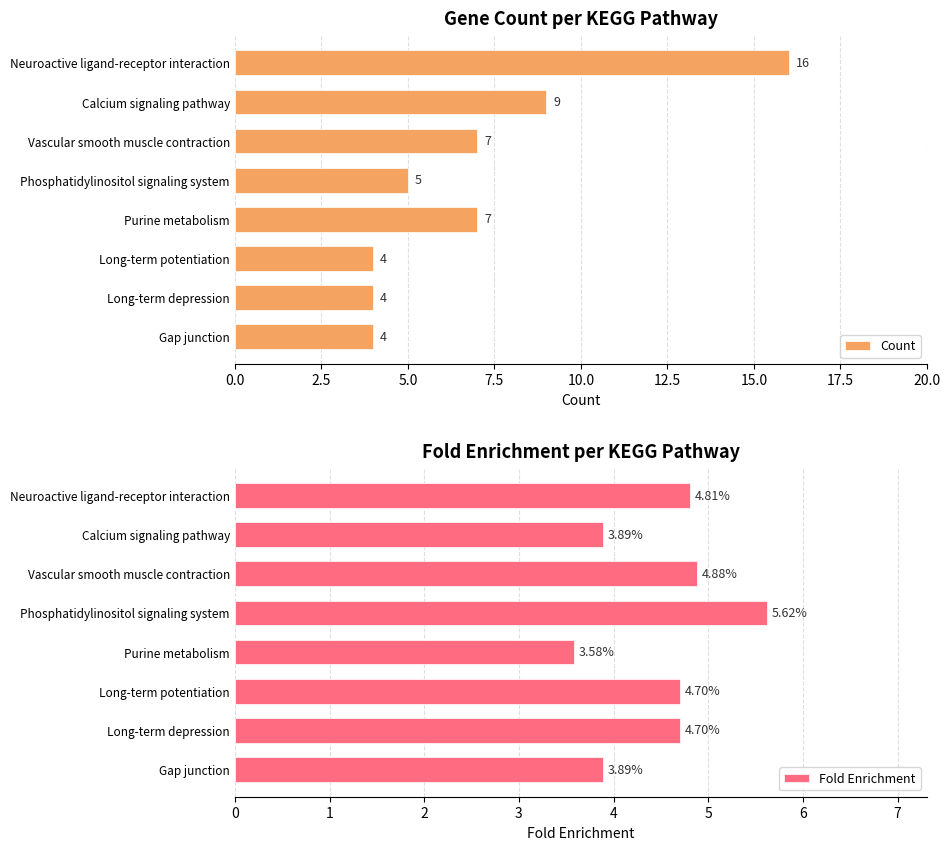

What value does the Count series have at Purine metabolism?

7